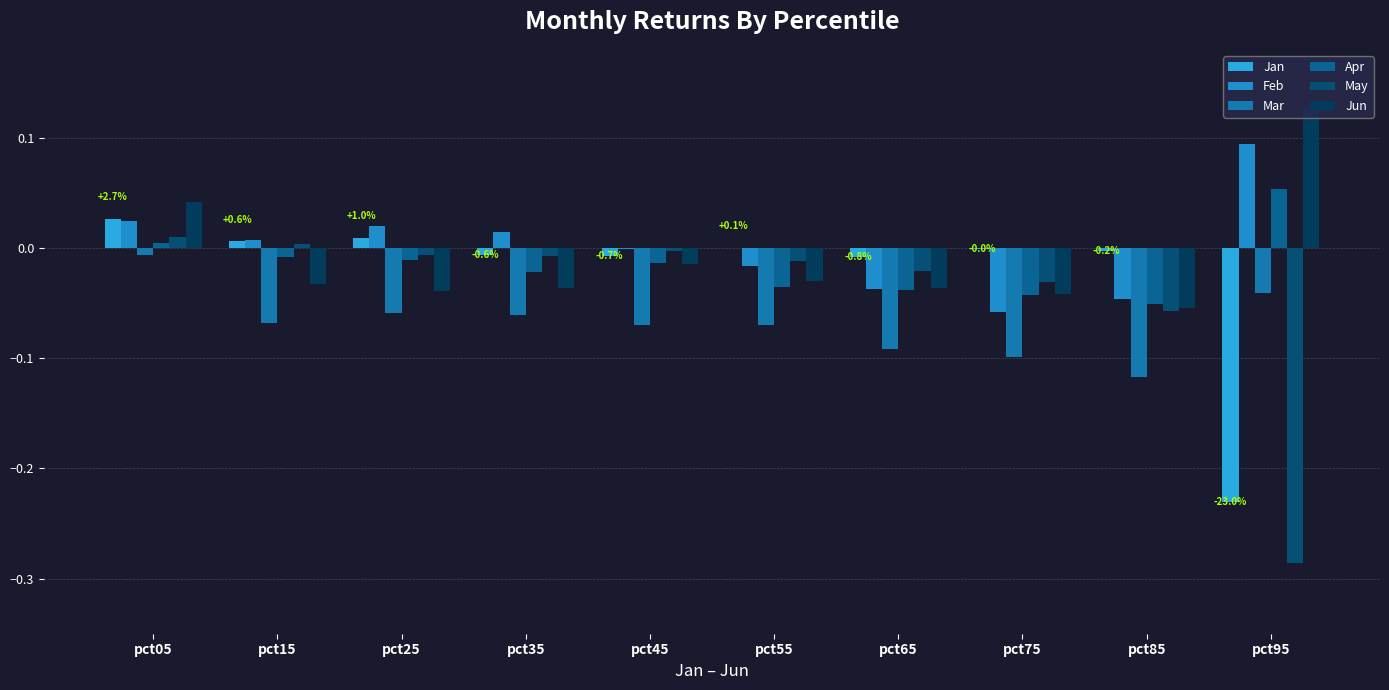

How many categories are shown in the chart?

10